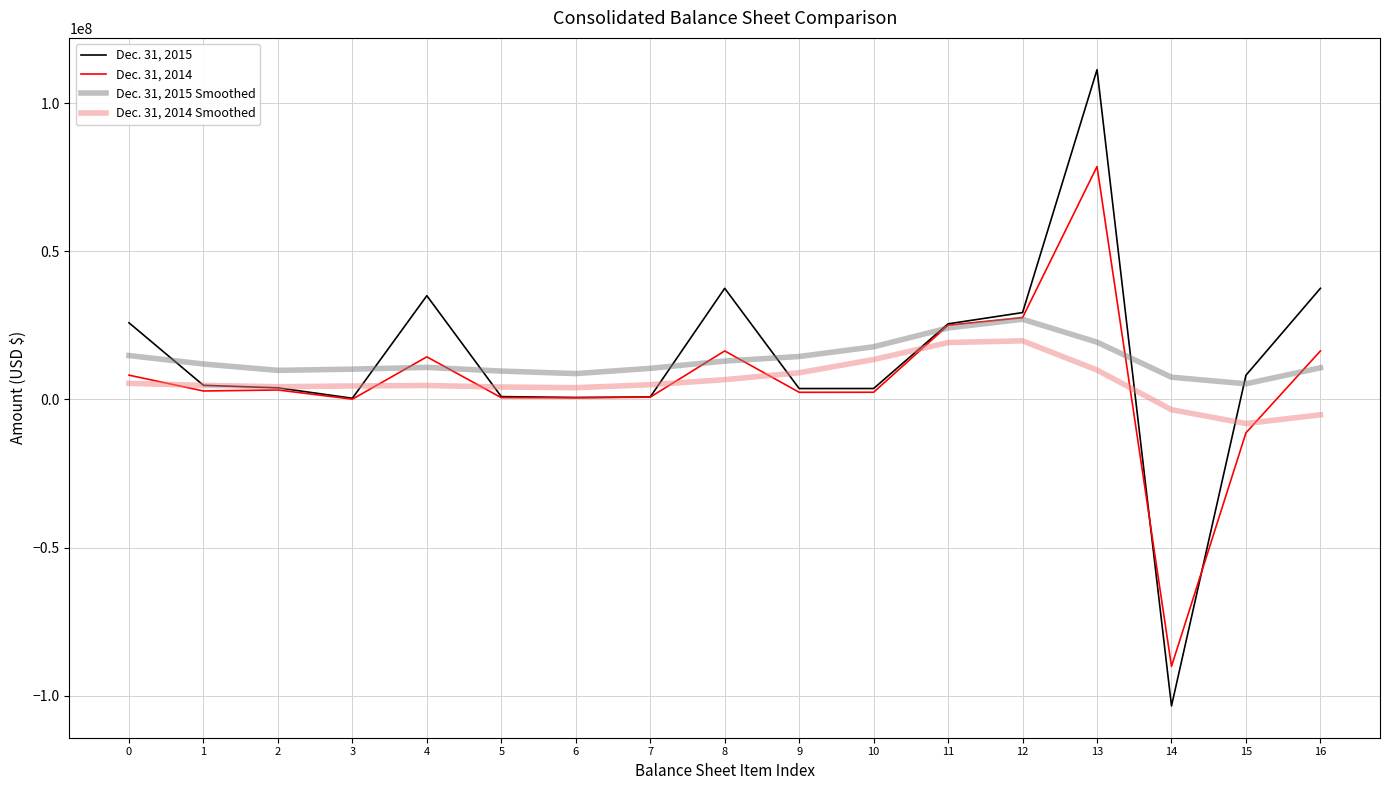

What is the smallest value displayed?

-103472679